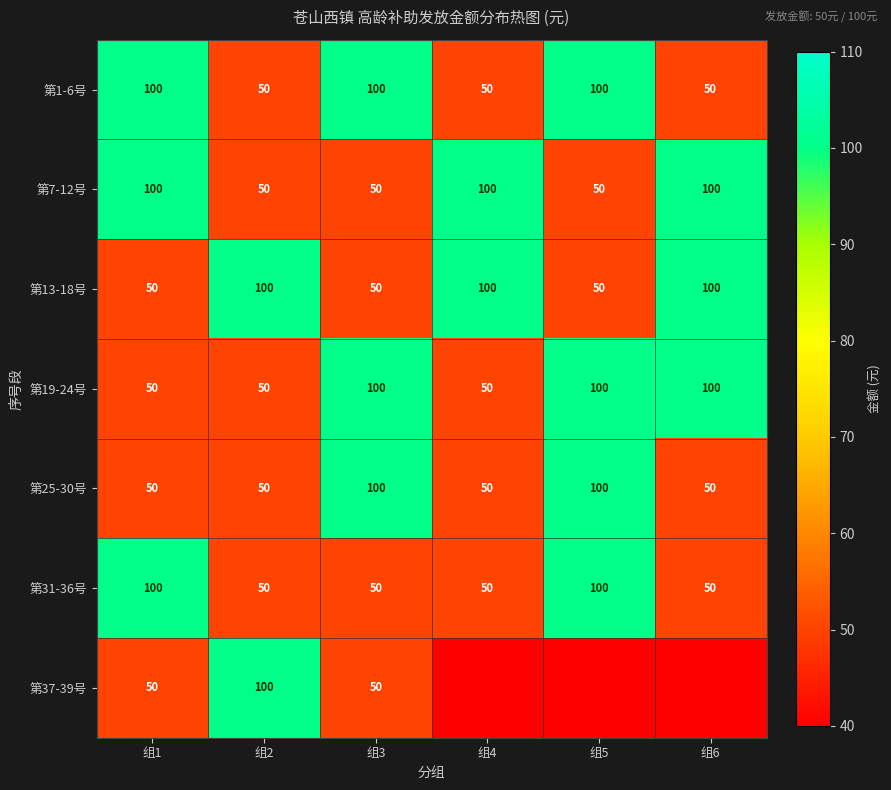

At which category does the chart reach its peak across all series?

组1